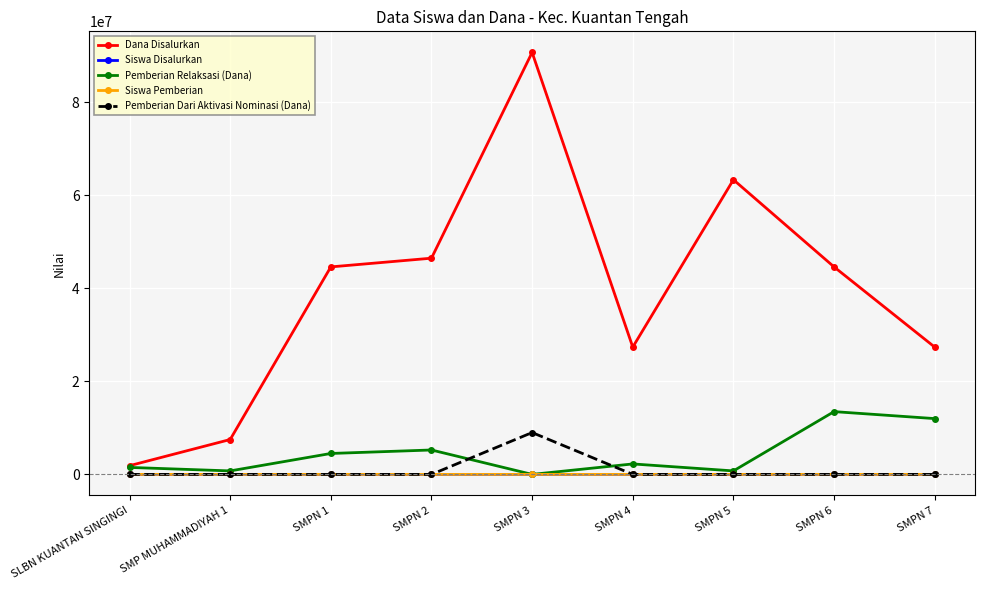

True or false: Dana Disalurkan has more than 1 points higher than both neighbors.

True